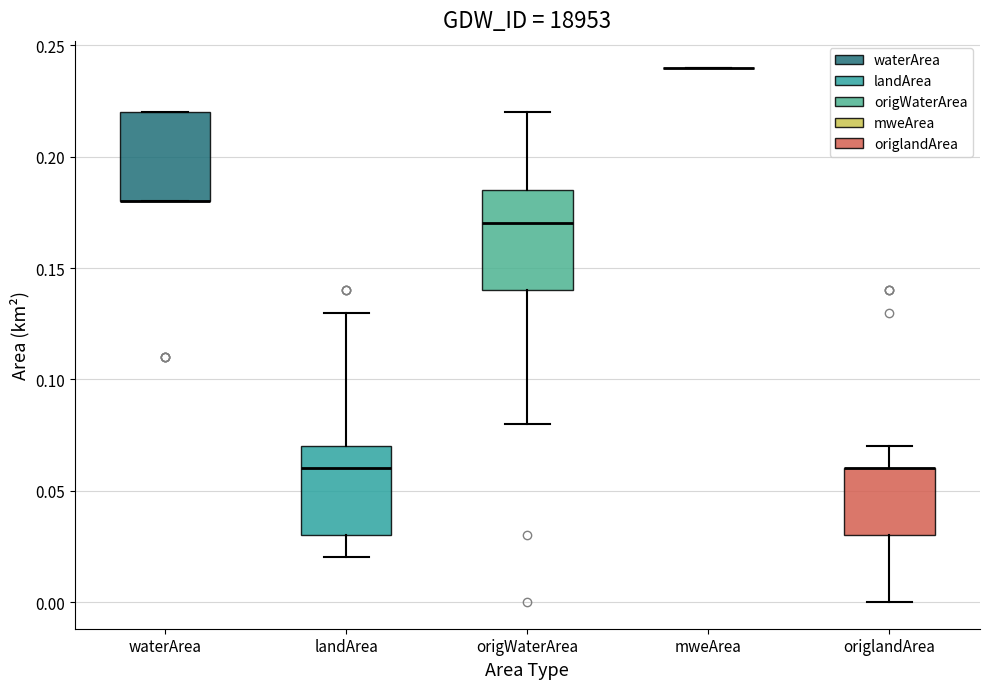

Reading left to right, transcribe this box plot: for each box, give where its median line is, the range the box spans, and where its two whiskers end, as read against the y-axis. The values are not printed on the chart, so give them approximately, as read against the axis.

waterArea: median 0.180 (drawn on the box's lower edge), box 0.180 to 0.220, whiskers 0.180 to 0.220
landArea: median 0.060, box 0.030 to 0.070, whiskers 0.020 to 0.130
origWaterArea: median 0.170, box 0.140 to 0.185, whiskers 0.080 to 0.220
mweArea: box collapsed to a line at 0.240, whiskers 0.240 to 0.240
origlandArea: median 0.060 (drawn on the box's upper edge), box 0.030 to 0.060, whiskers 0.000 to 0.070